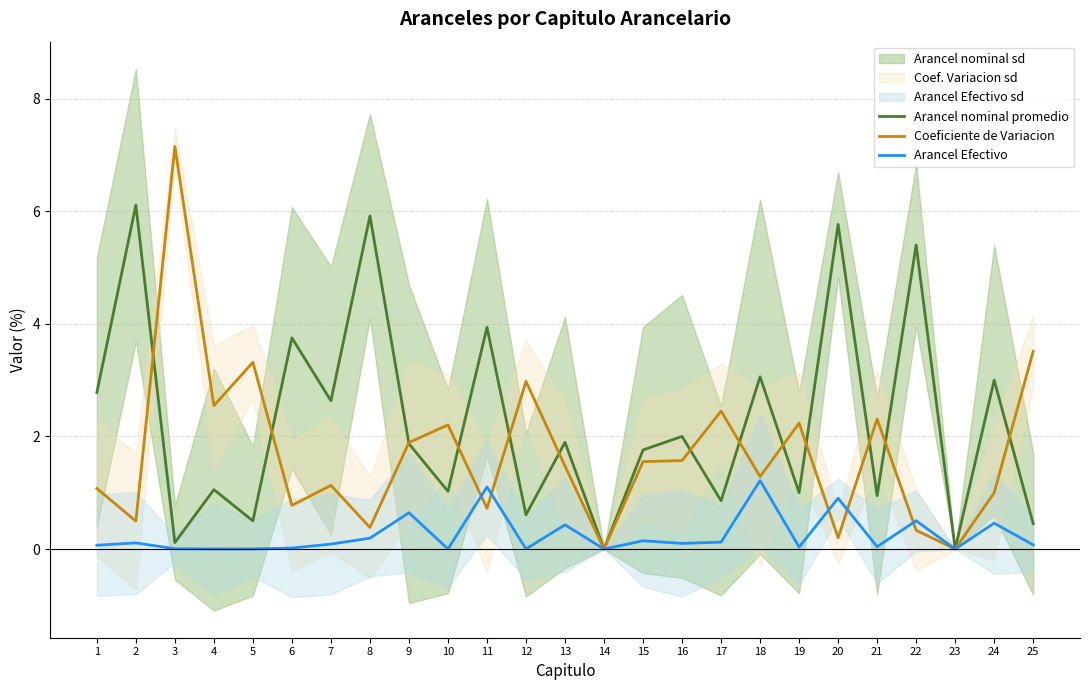

What is the spread (max minus min) of values at 5?

3.3